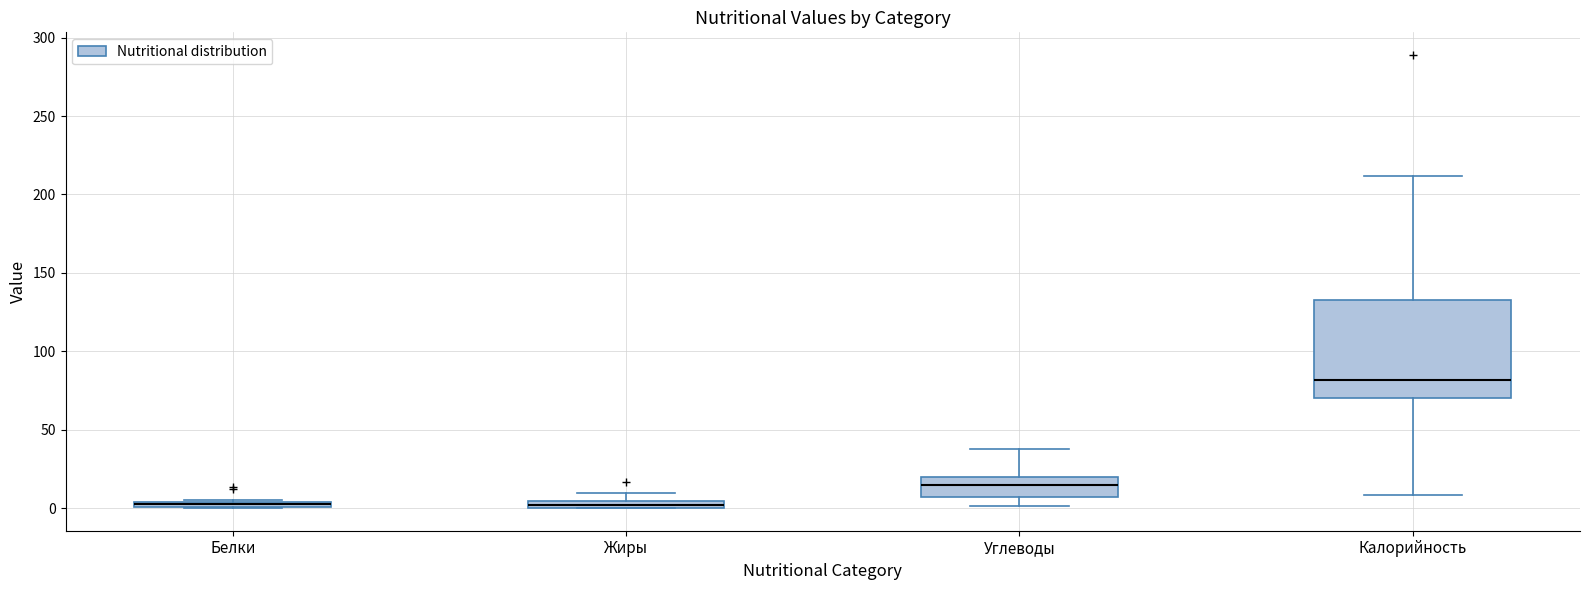

Where is the lower edge of the box for Жиры on the y-axis? The values are not printed on the chart, so give them approximately, as read against the axis.

0